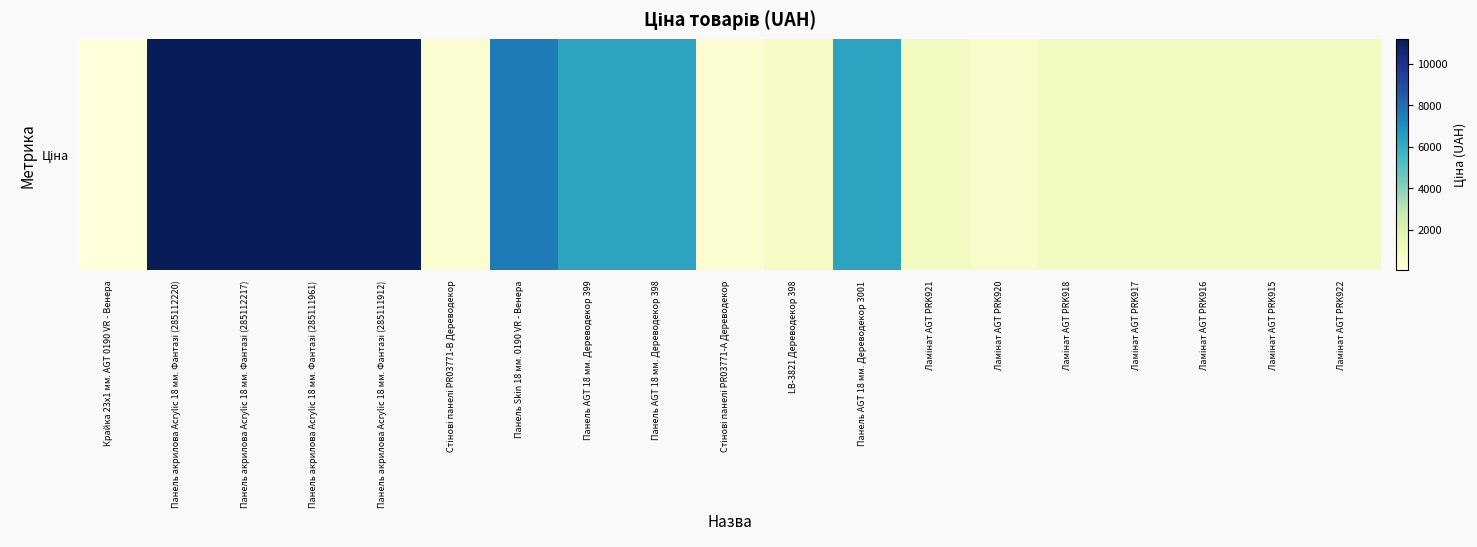

List the labels in order of value, smallest first.

Крайка 23x1 мм. AGT 0190 VR - Венера, Стінові панелі PR03771-B Дереводекор, Стінові панелі PR03771-А Дереводекор, Ламінат AGT PRK920, LB-3821 Дереводекор 398, Ламінат AGT PRK921, Ламінат AGT PRK918, Ламінат AGT PRK917, Ламінат AGT PRK916, Ламінат AGT PRK915, Ламінат AGT PRK922, Панель AGT 18 мм. Дереводекор 399, Панель AGT 18 мм. Дереводекор 398, Панель AGT 18 мм. Дереводекор 3001, Панель Skin 18 мм. 0190 VR - Венера, Панель акрилова Acrylic 18 мм. Фантазі (285112220), Панель акрилова Acrylic 18 мм. Фантазі (285112217), Панель акрилова Acrylic 18 мм. Фантазі (285111961), Панель акрилова Acrylic 18 мм. Фантазі (285111912)